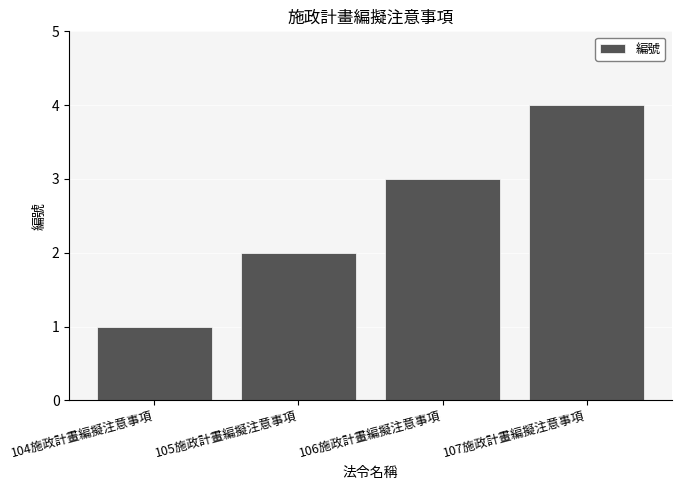

What is the label of the 3rd bar from the left?

106施政計畫編擬注意事項